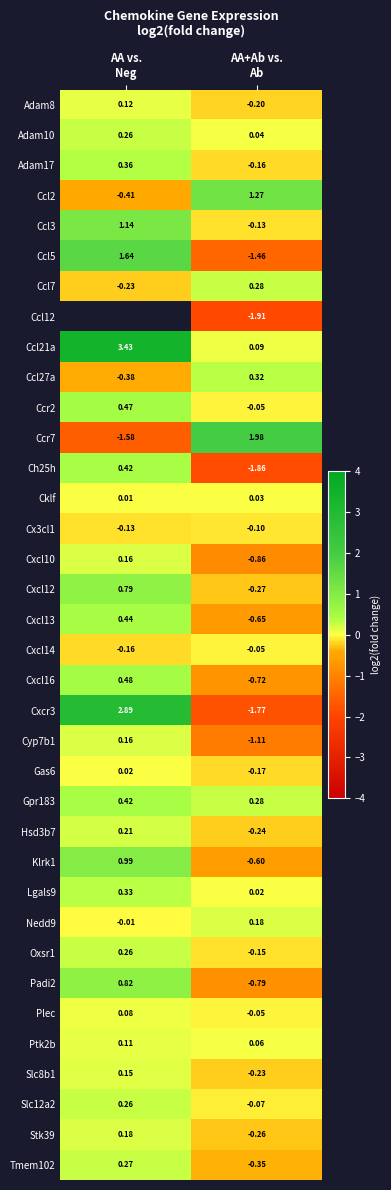

How many data points in Ccl5 are above 1?

1